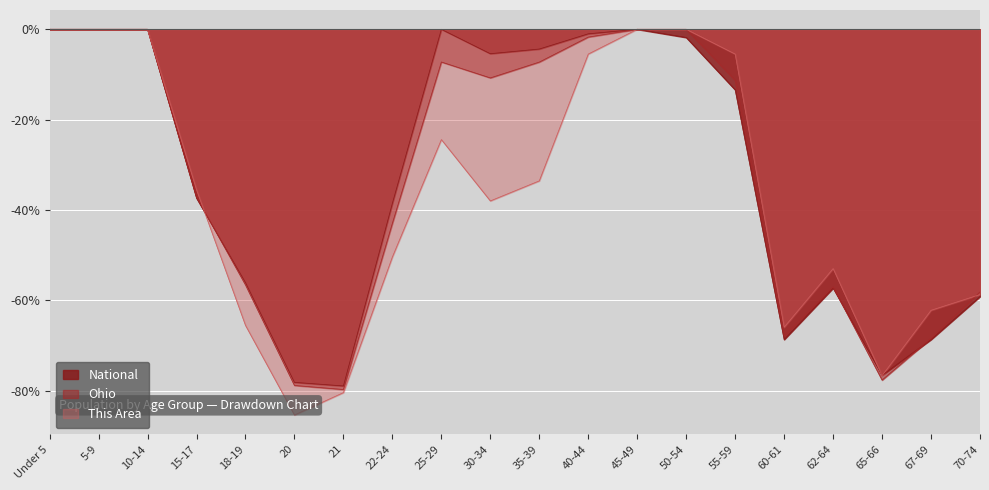

At which label does Ohio first exceed -11?

Under 5